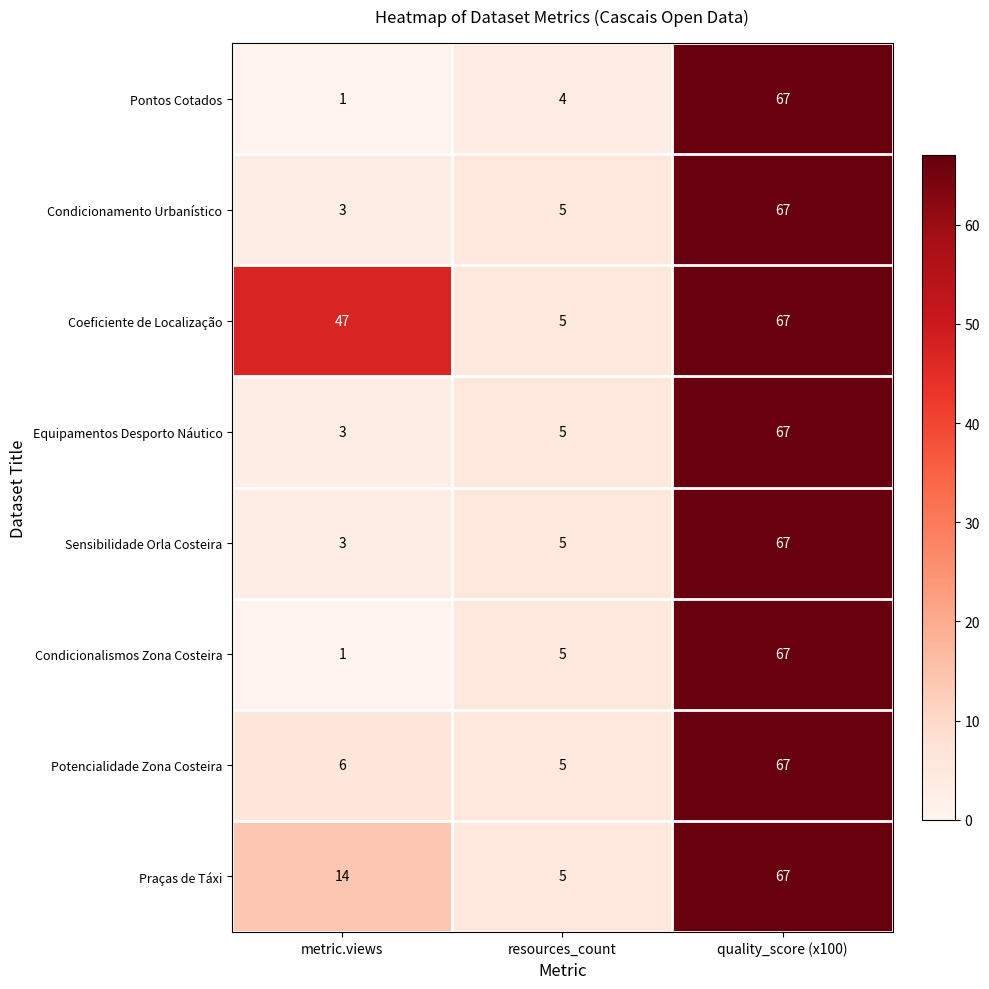

Which series changed the most between metric.views and resources_count?

Coeficiente de Localização